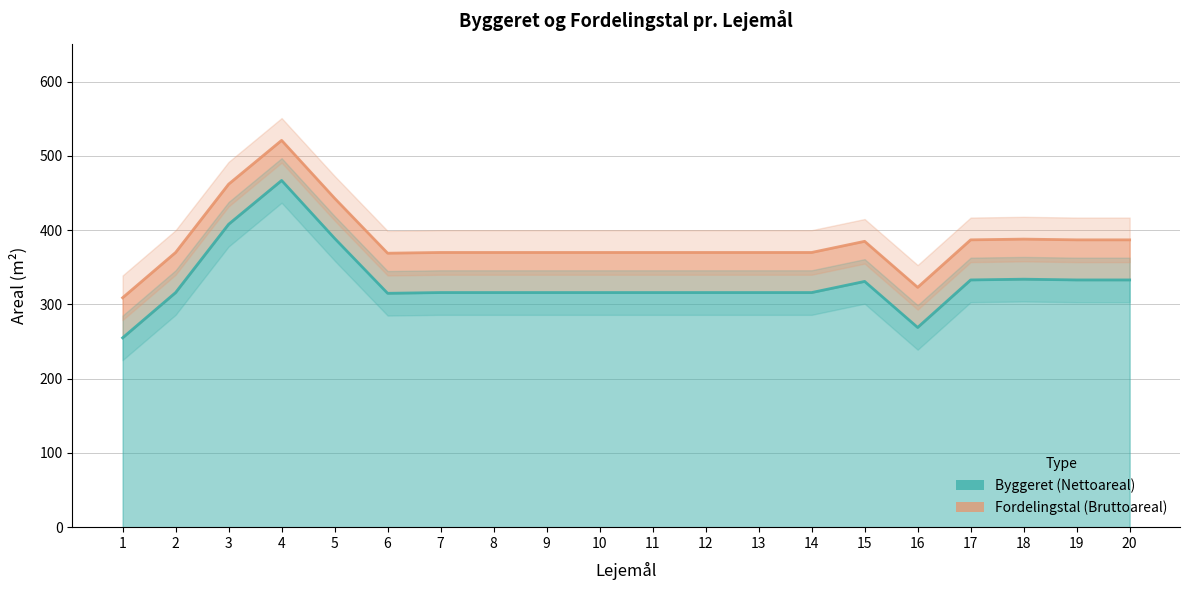

Which has a higher value, 3 or 19?

3